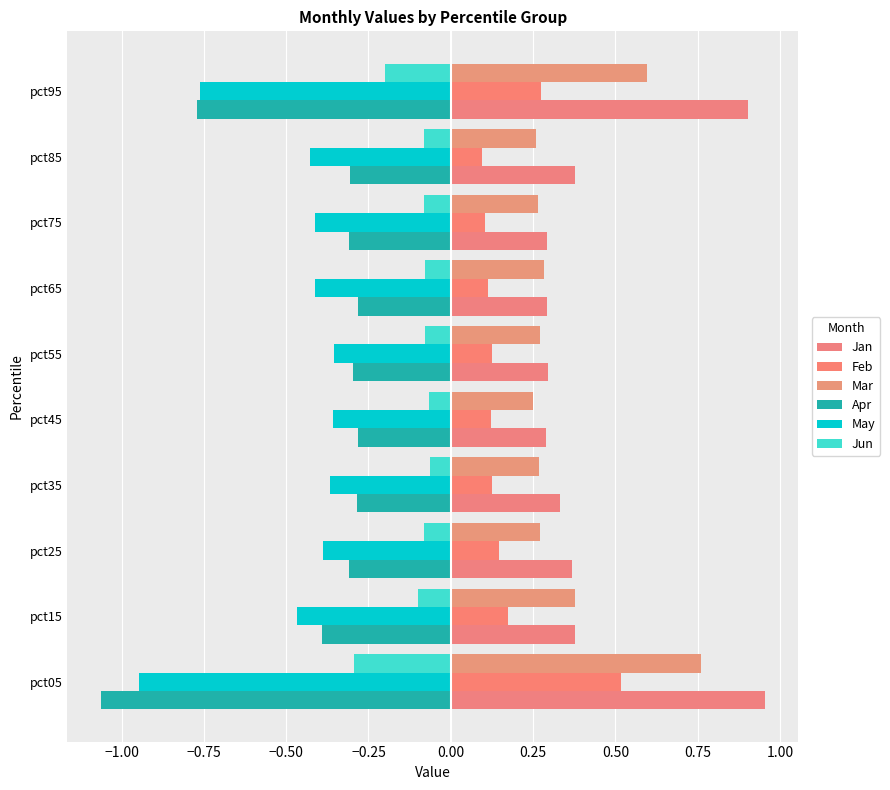

Count the number of categories in the chart.

10